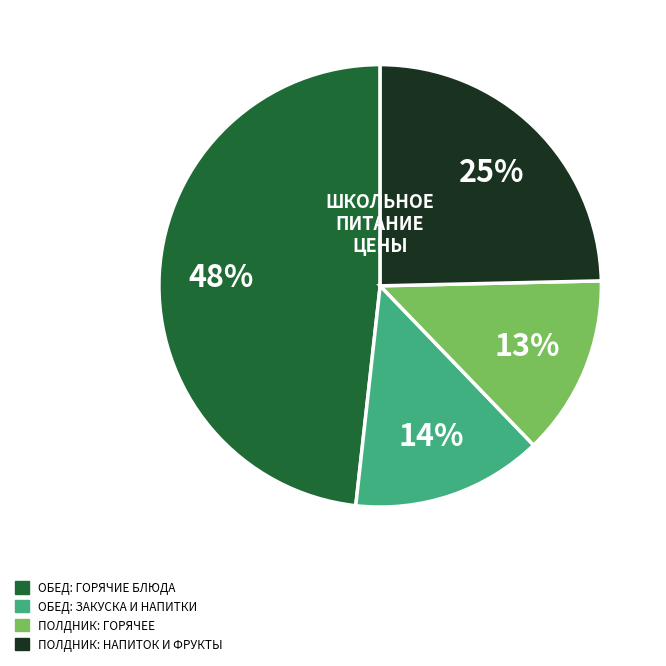

To the nearest percent, what is the difference between the largest and smallest slice percentages?

35%